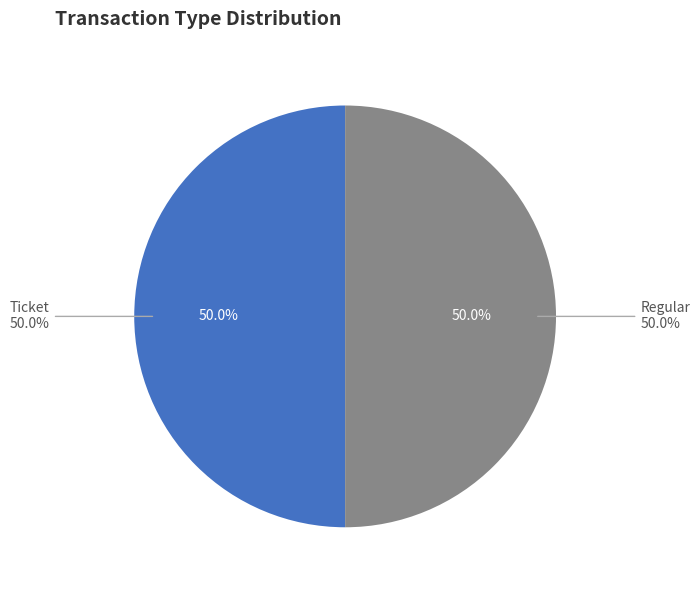

To the nearest percent, what is the average slice percentage?

50%